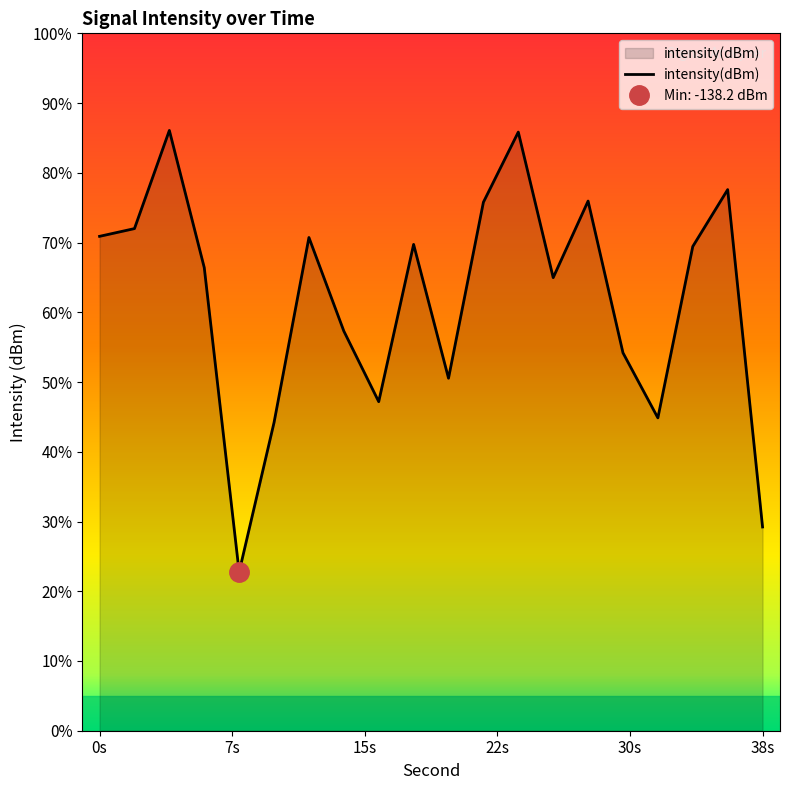

What is the change in value from 12 to 28?

+1.6